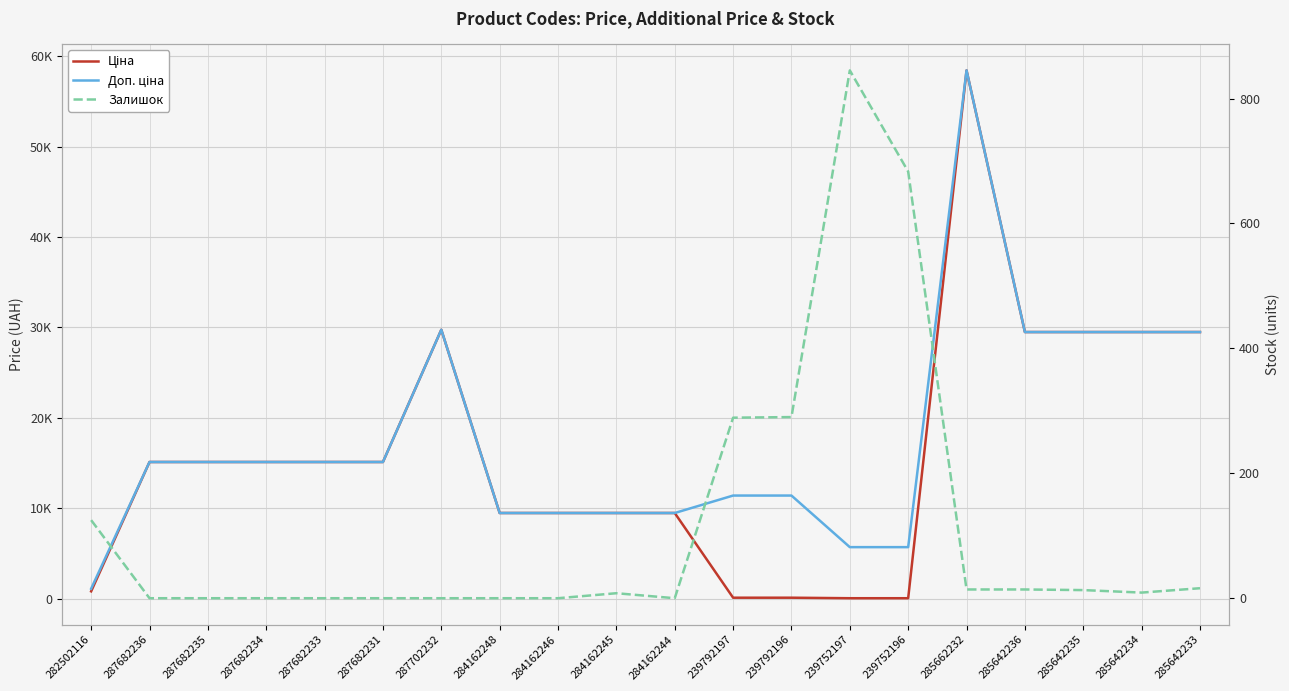

At which label is Ціна closest to 29241?

285642236